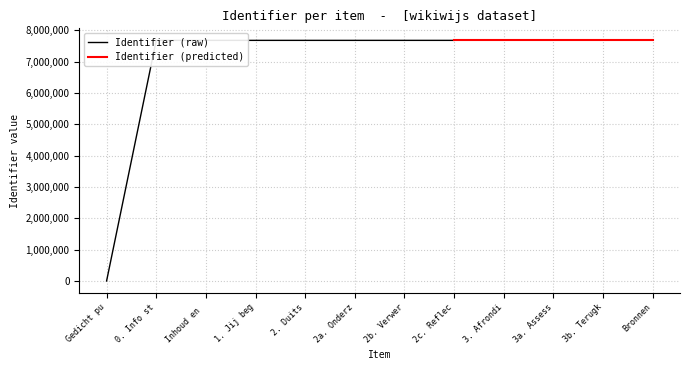

How many data points are above 7677560?

5